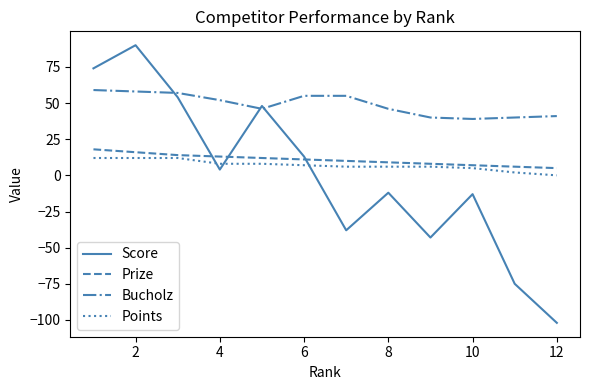

True or false: Bucholz and Points cross at least once.

False